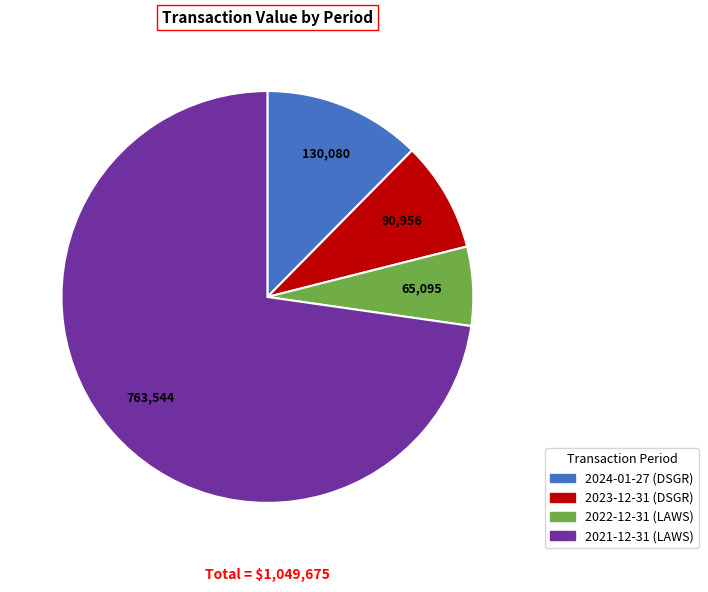

Does 2021-12-31 (LAWS) account for over 50% of the chart?

Yes